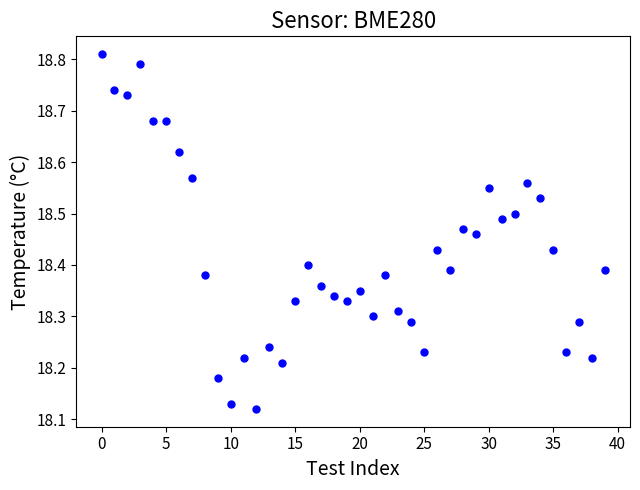

What is the range of Y values (max minus min)?

0.7